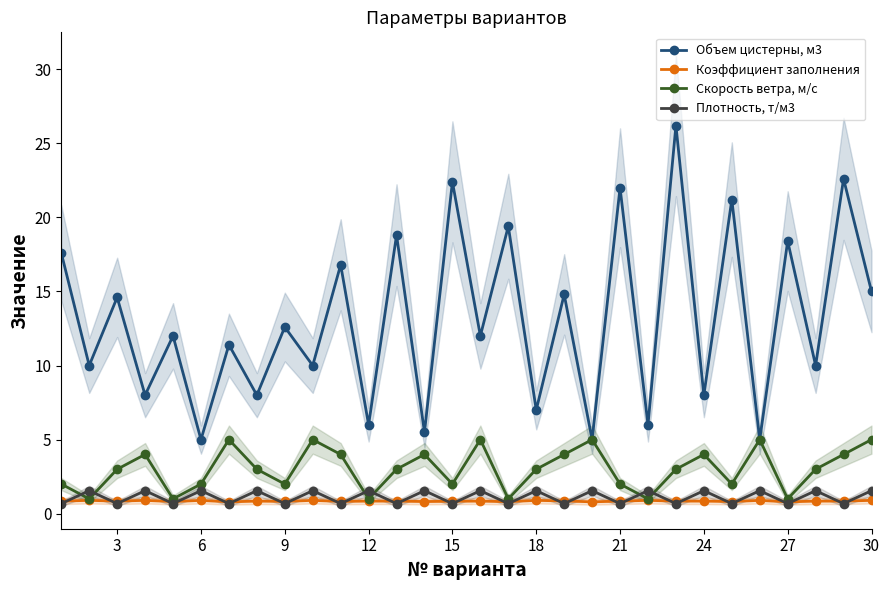

What is the lowest value of the Объем цистерны, м3 series?

5.0